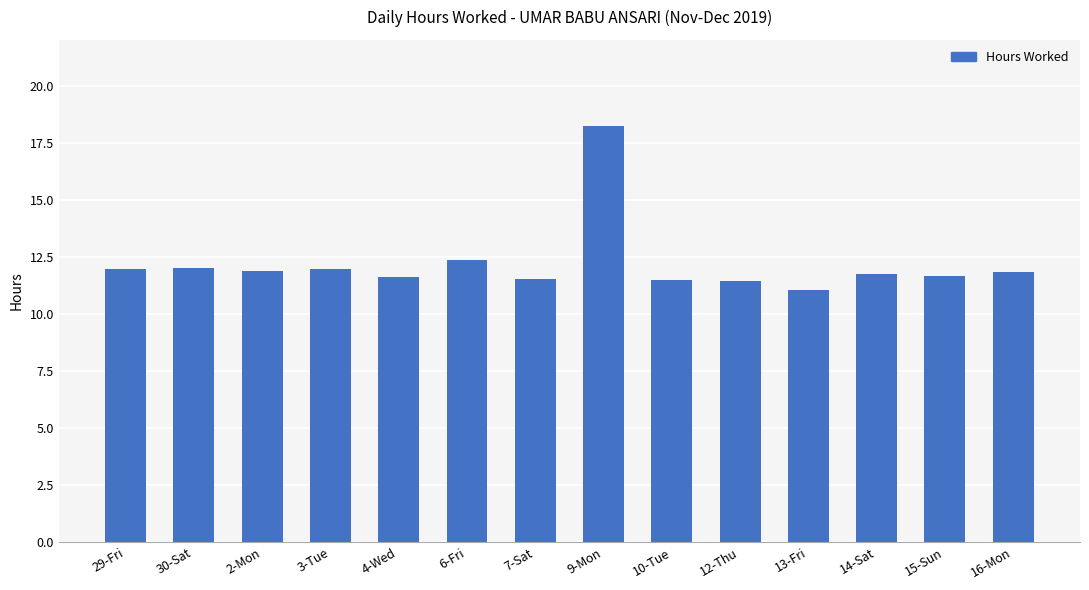

Are the bars horizontal?

No